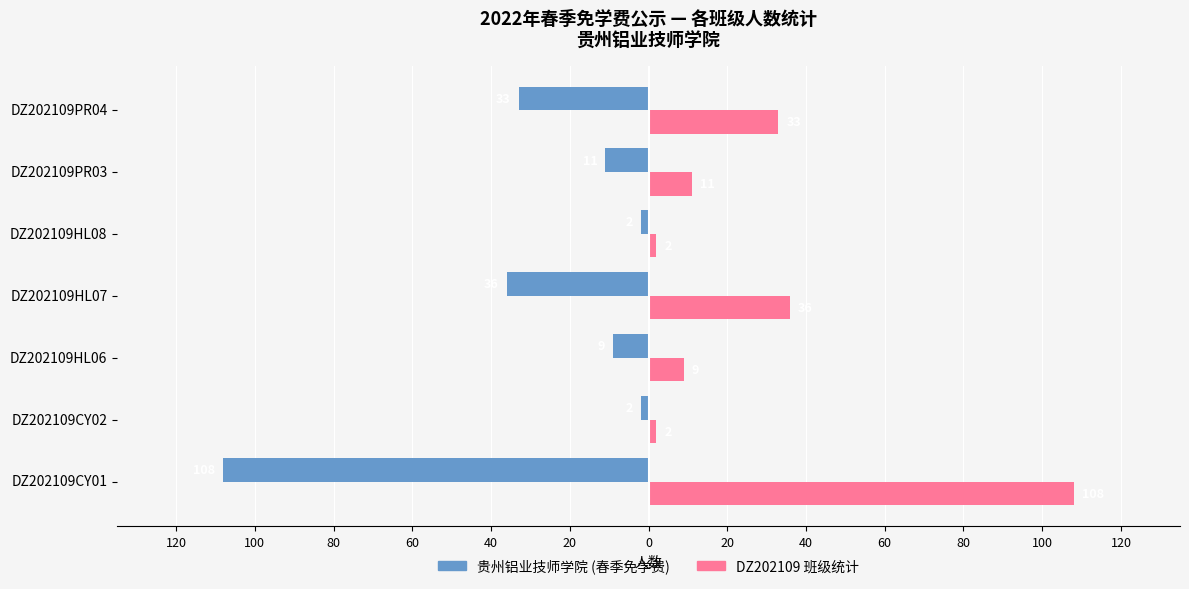

How many series are shown in this chart?

2